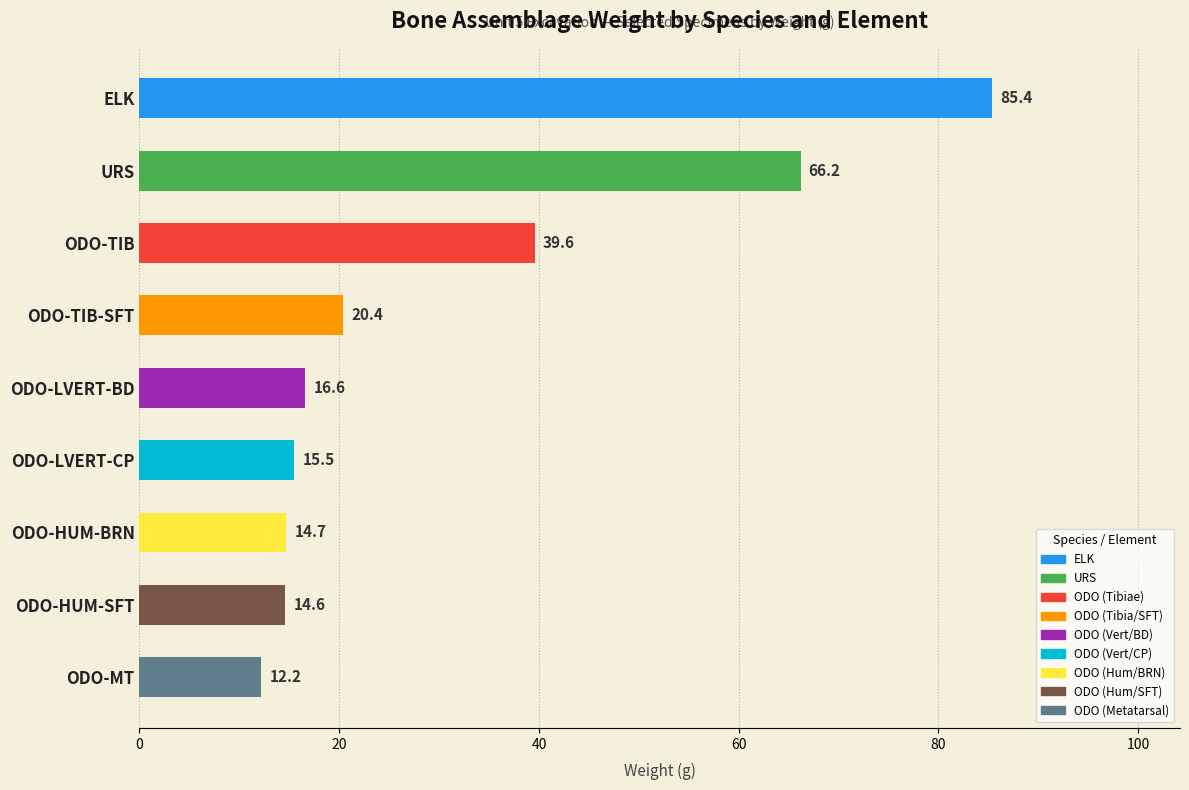

What is the greatest value displayed?

85.4